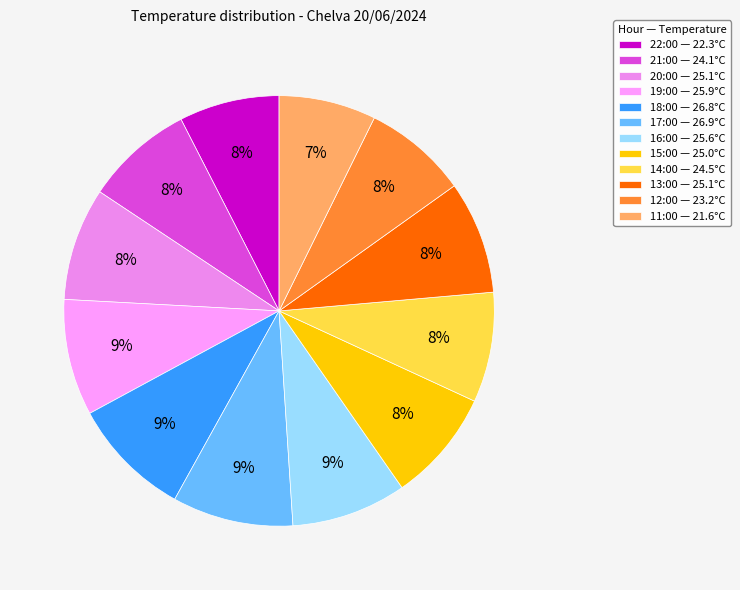

What percentage is the 14:00 slice, to the nearest percent?

8%